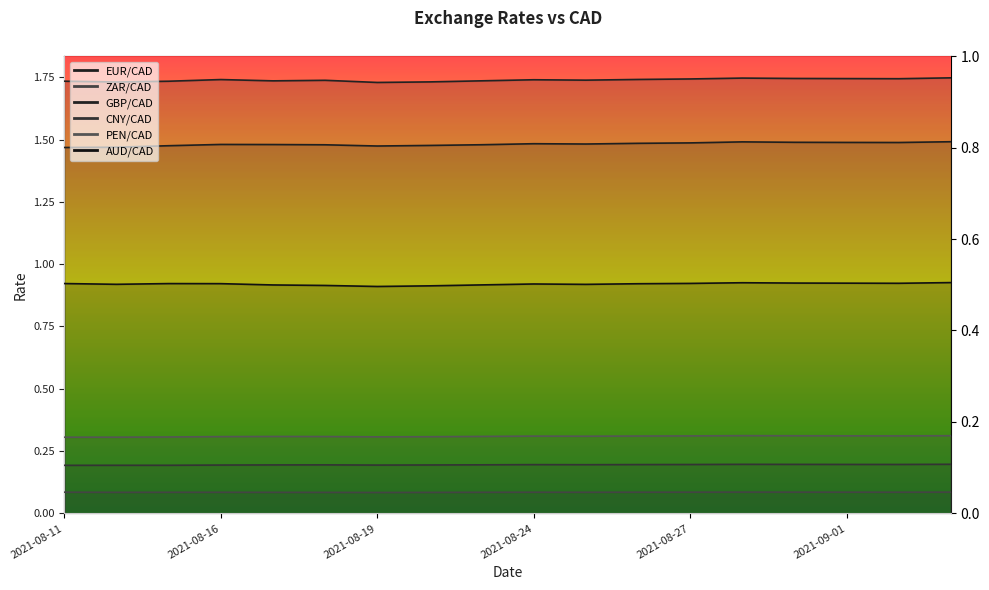

What position from the left is 2021-08-20?

8